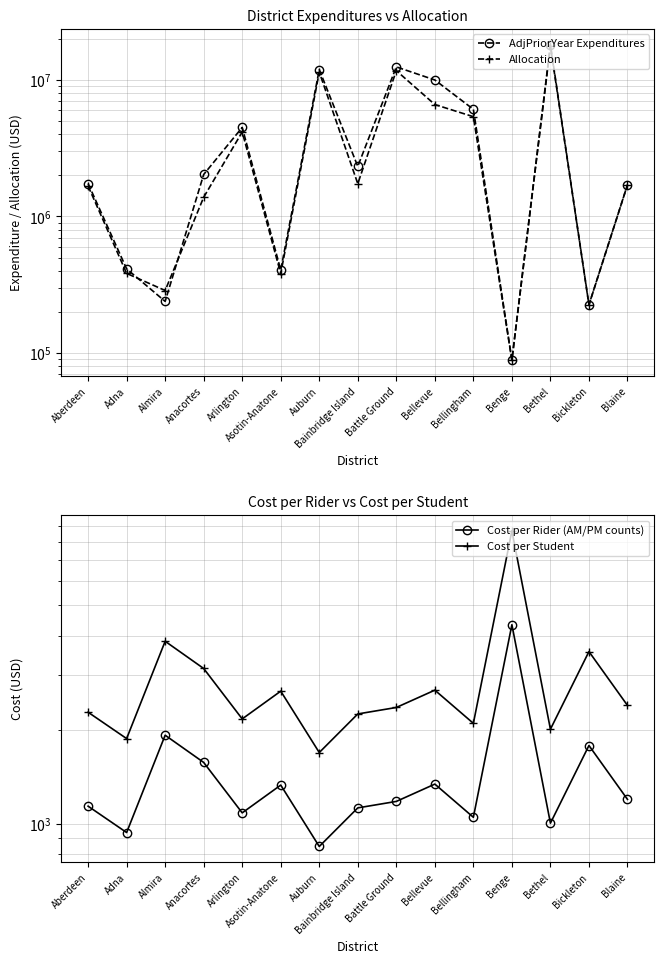

The value of Cost per Rider (AM/PM counts) at Blaine is 1902.2. True or false?

False